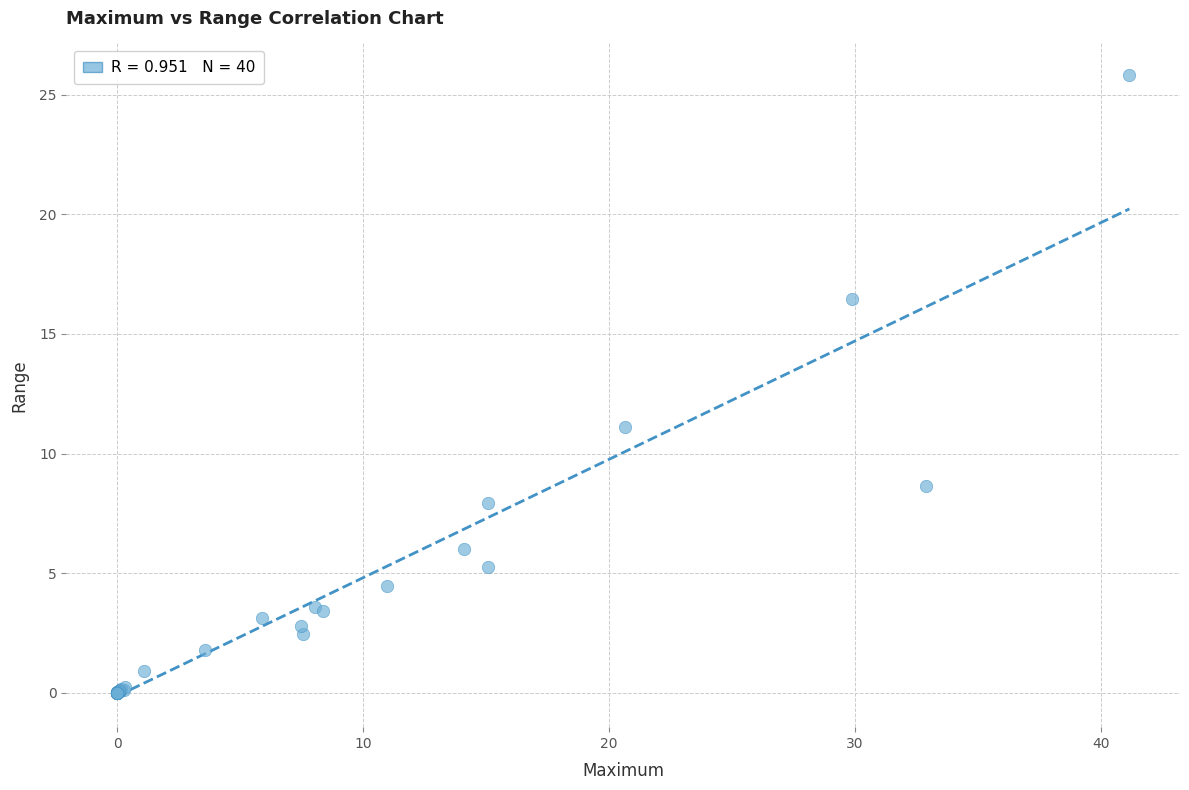

What Y value in the scatter plot is closest to 12?

11.1